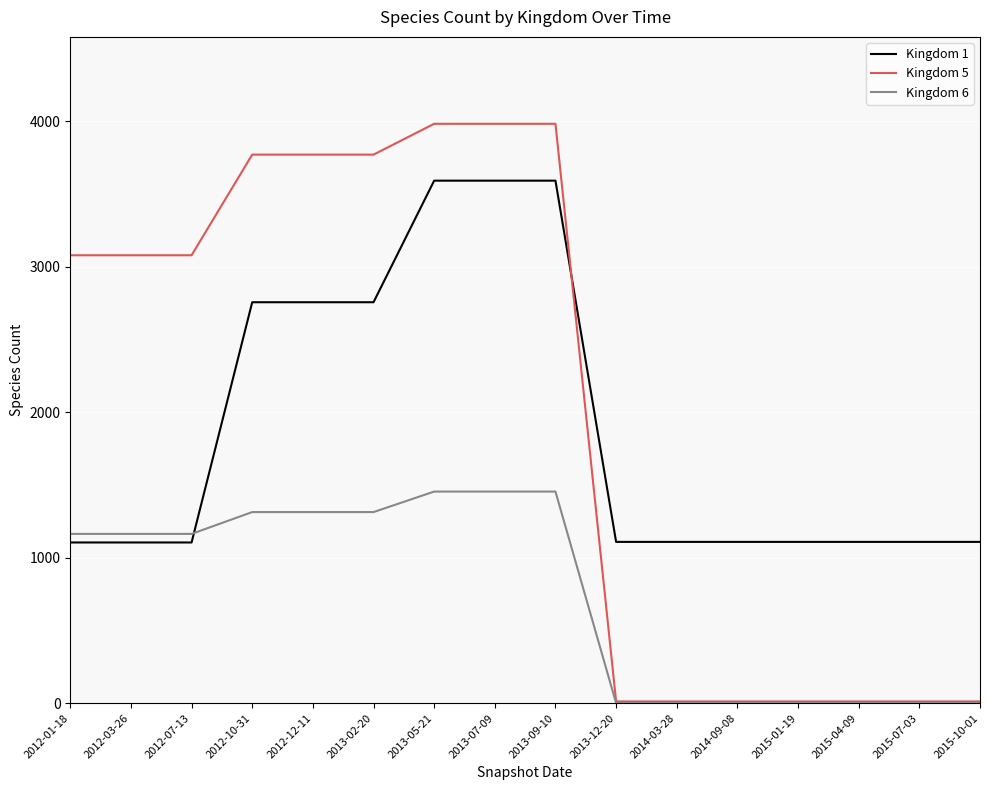

Which series ends up on top after the final intersection of Kingdom 5 and Kingdom 1?

Kingdom 1